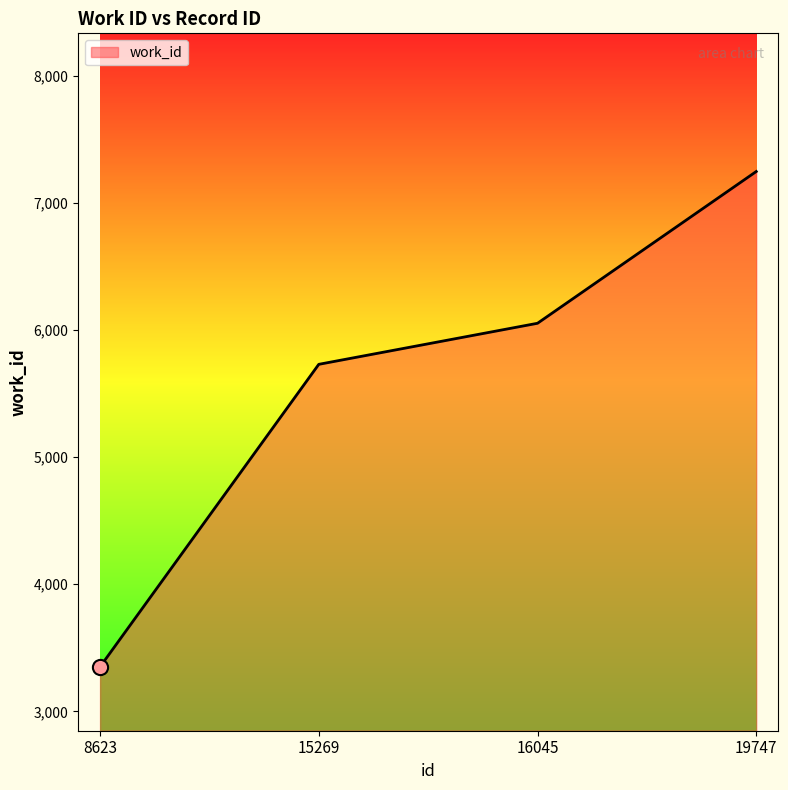

Between 19747 and 16045, which is larger?

19747